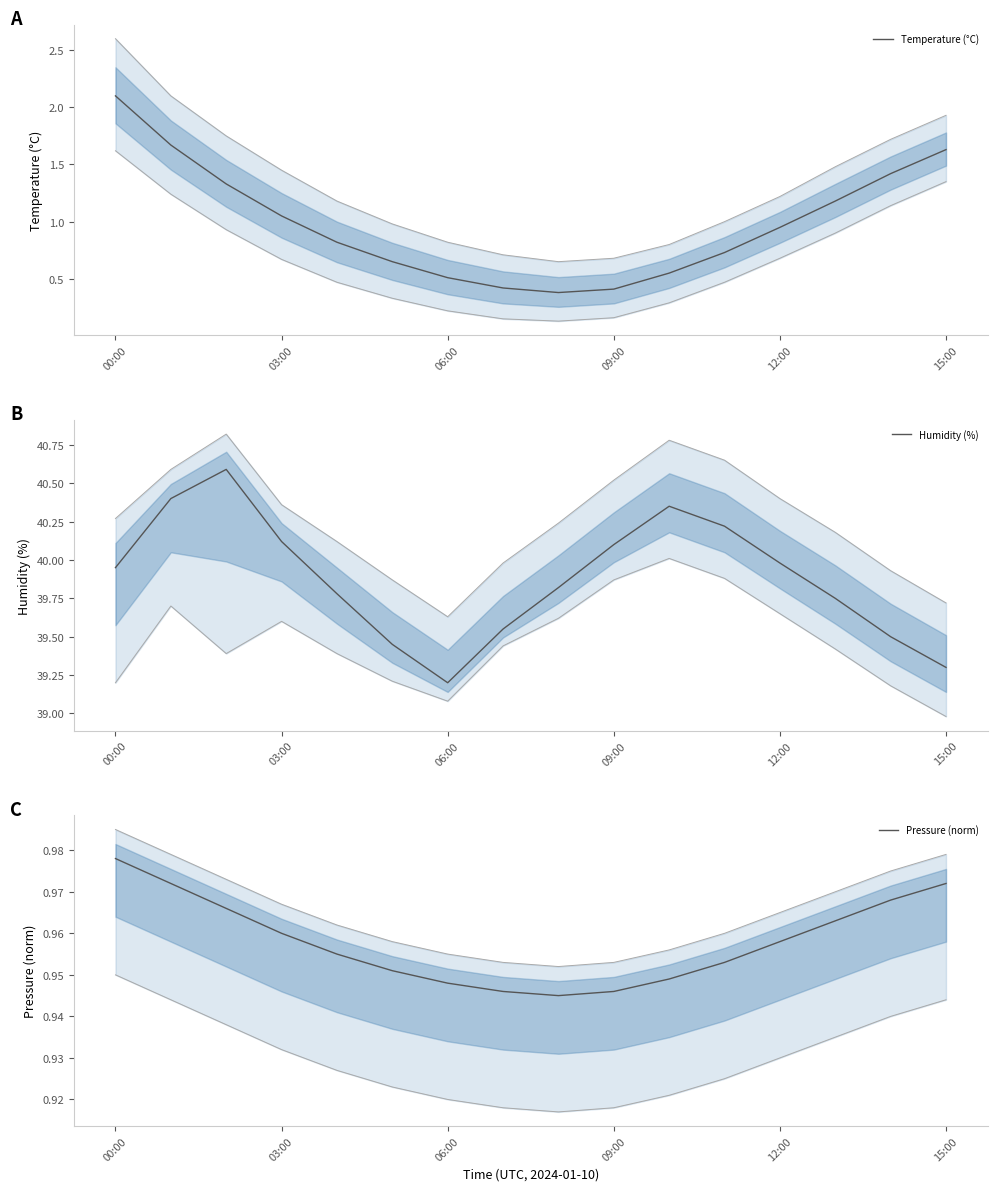

The value of Humidity (%) at 11 is 26.8. True or false?

False